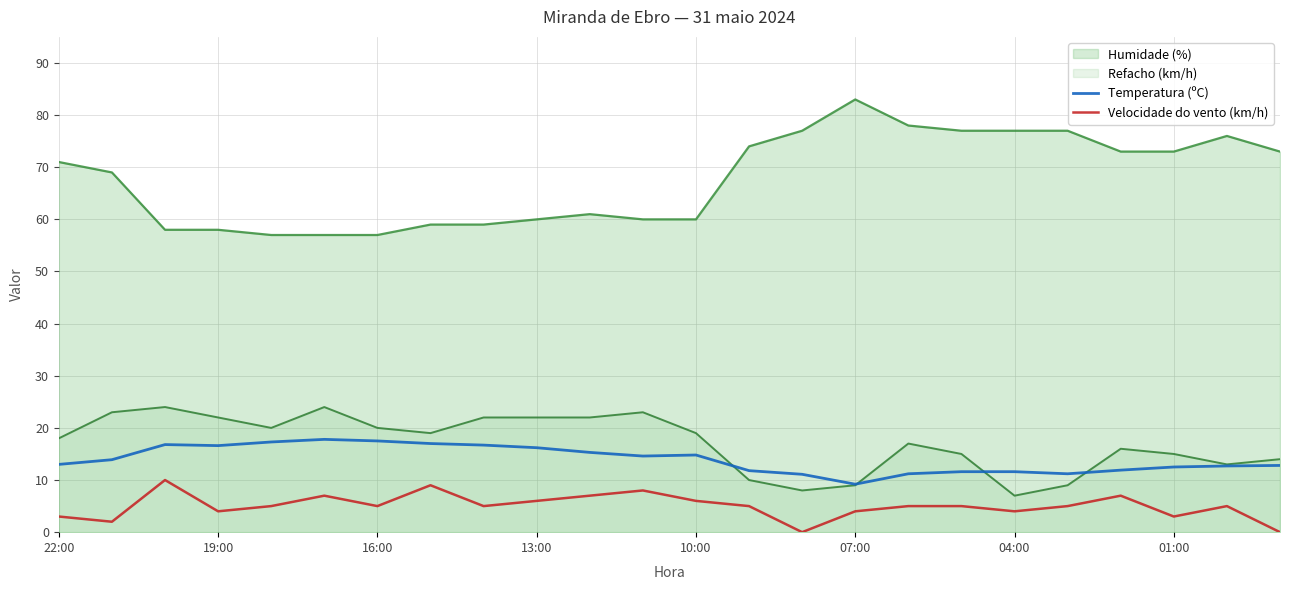

Which series has the largest range (max minus min)?

Humidade (%)